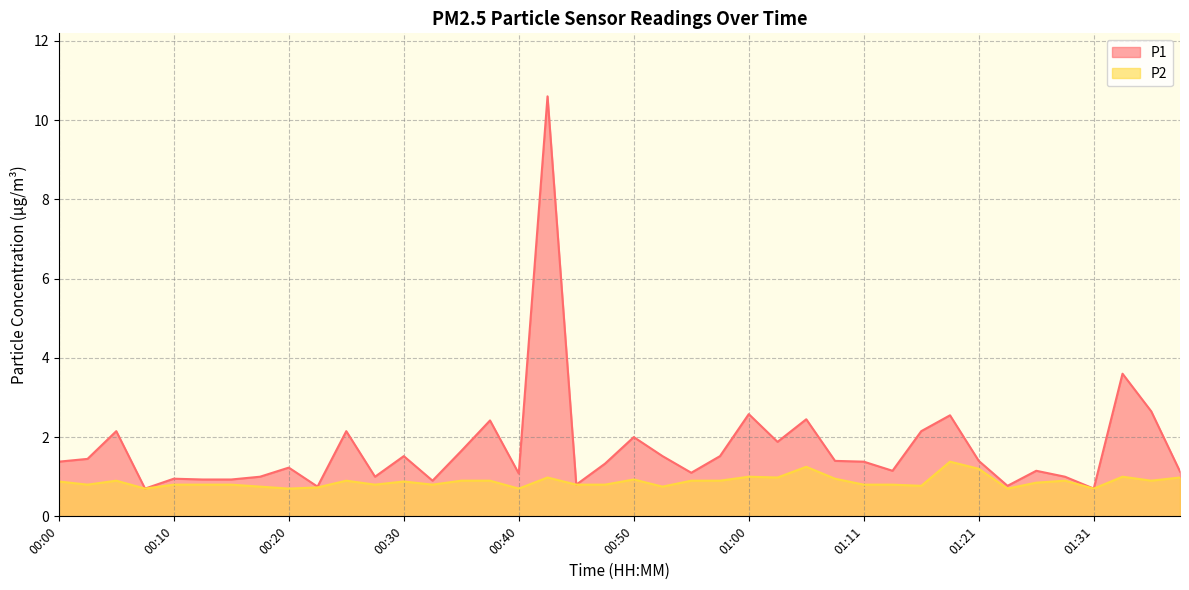

What is the value of the P1 point at the 35th from the left?

1.1